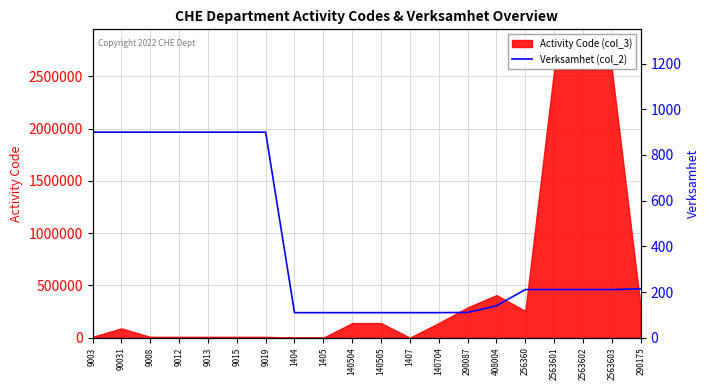

How many lines are shown in the chart?

1